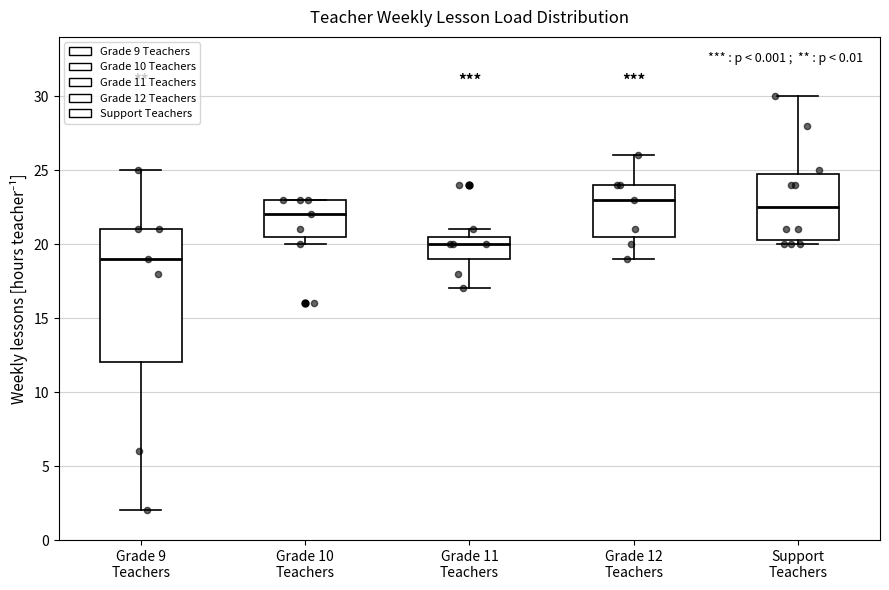

Where is the lower edge of the box for Grade 11 Teachers on the y-axis? The values are not printed on the chart, so give them approximately, as read against the axis.

19.0